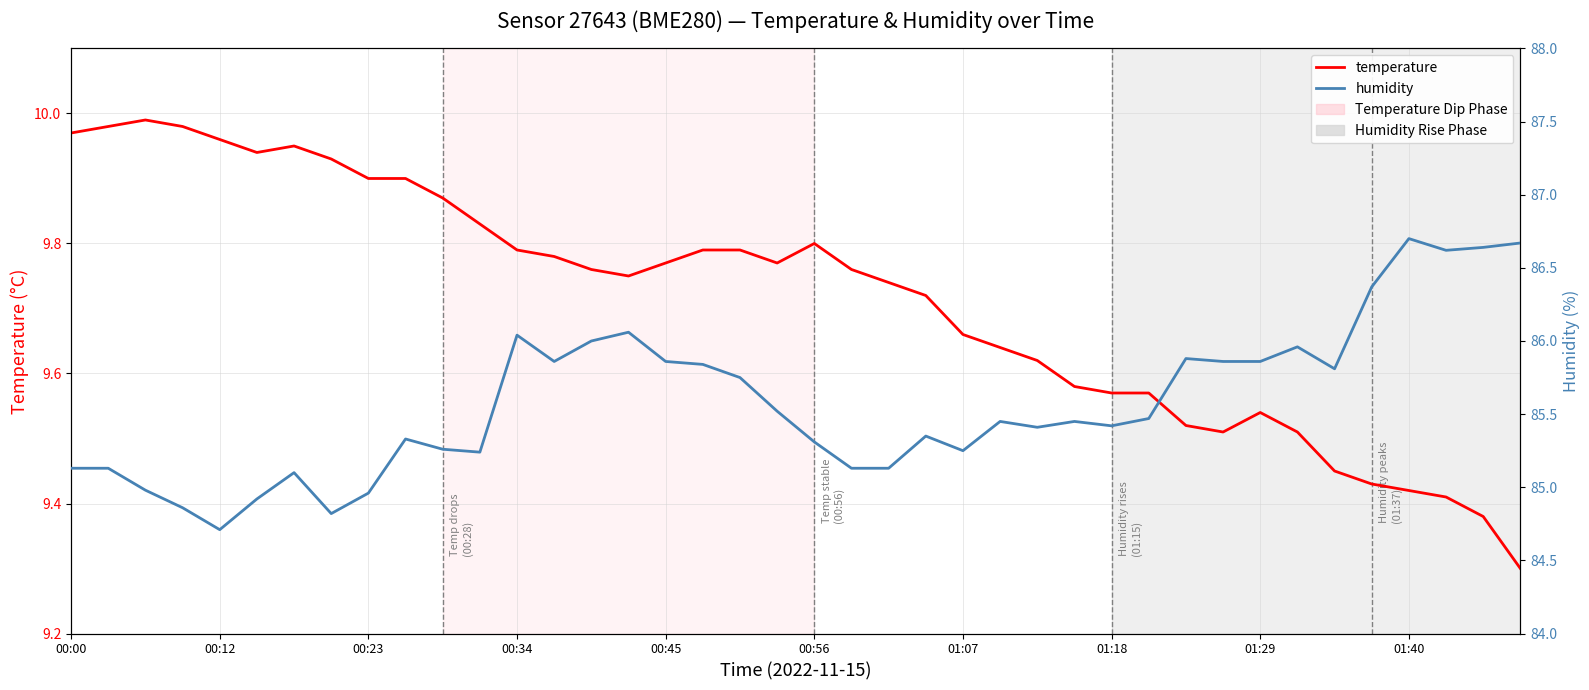

What is the minimum value for humidity?

84.7